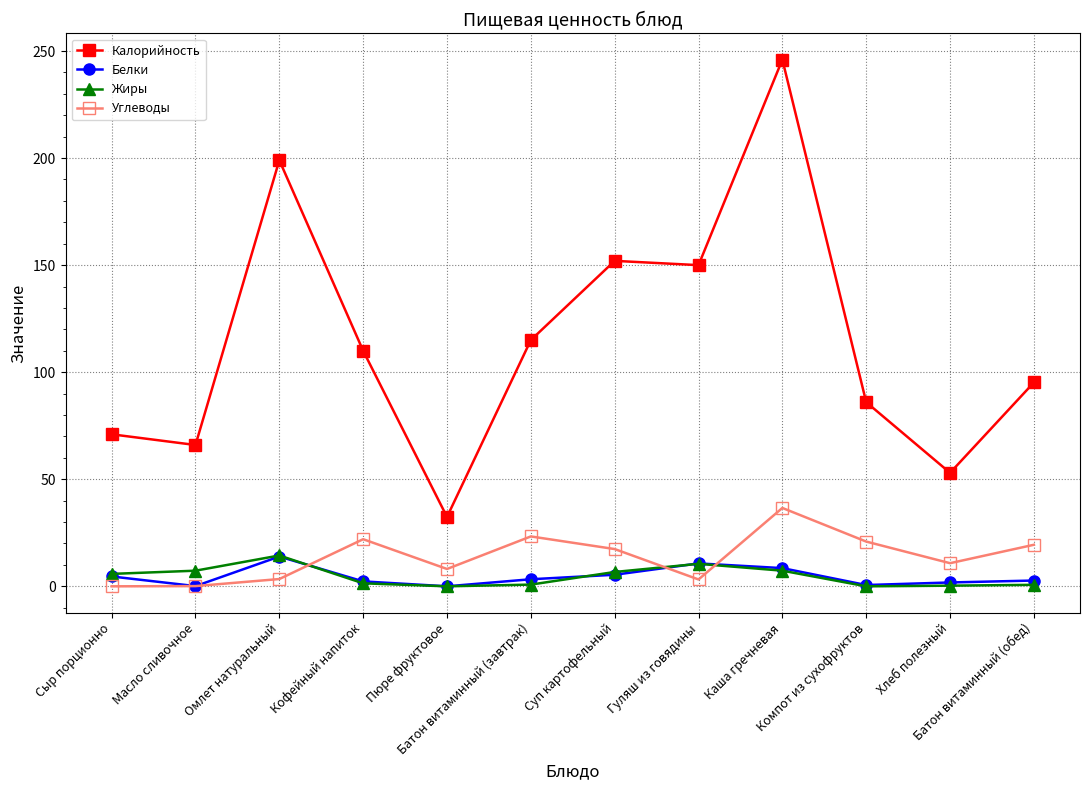

Which category has the highest value in the Жиры series?

Омлет натуральный